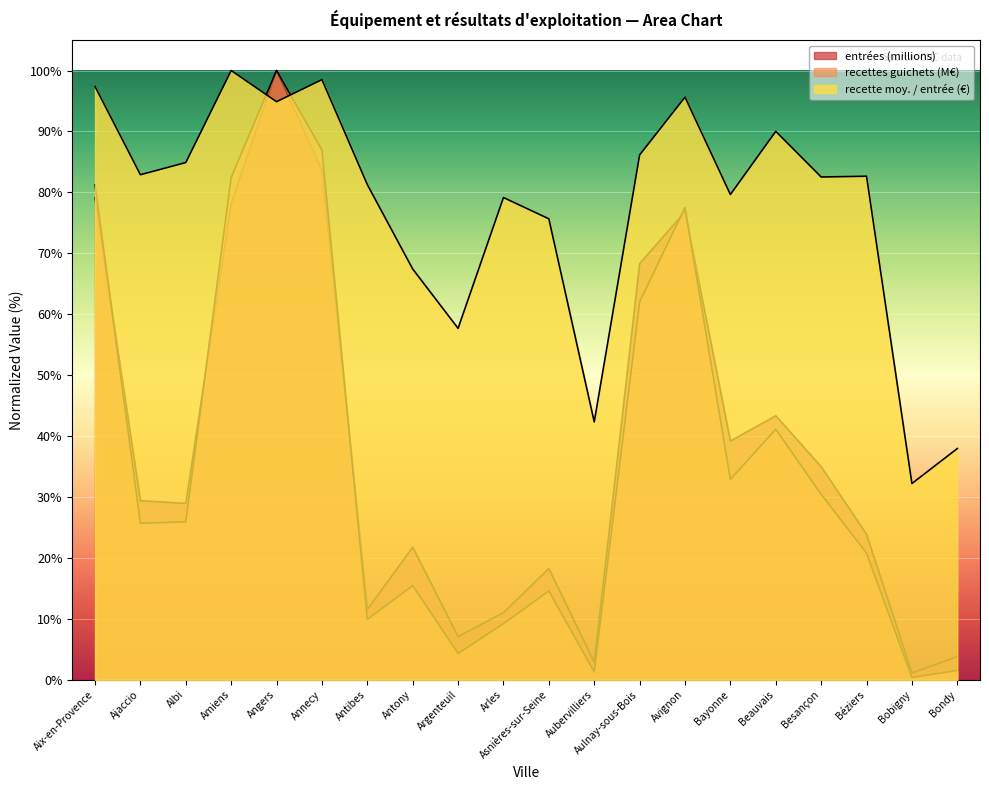

True or false: recette moyenne par entrée (€) and recettes guichets (M€) intersect in this chart.

True